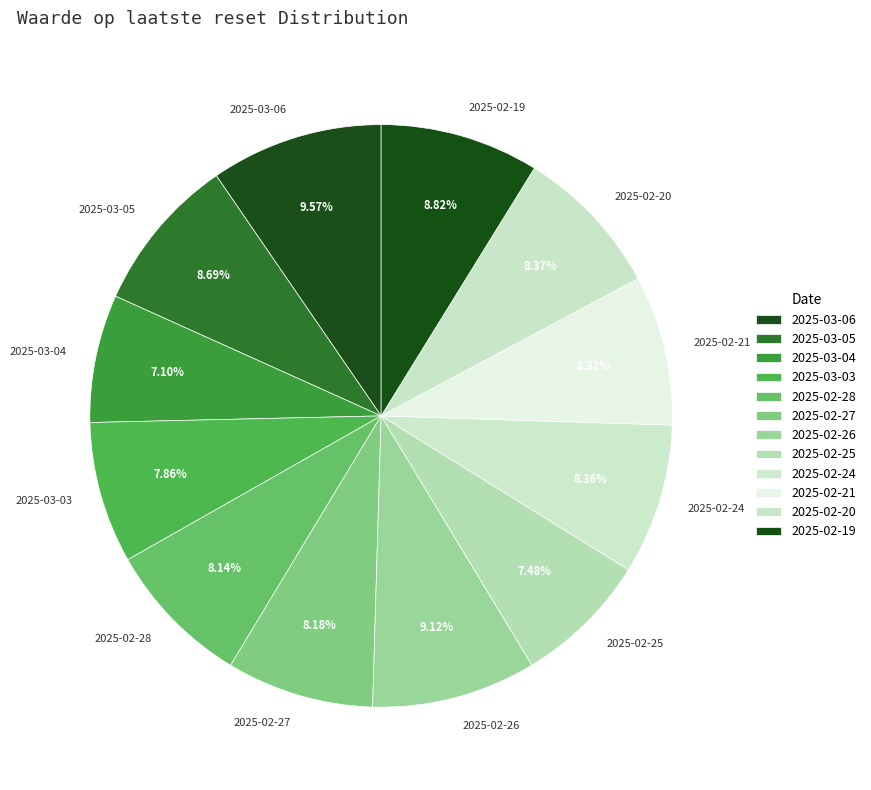

To the nearest percent, what portion does 2025-02-26 represent?

9%